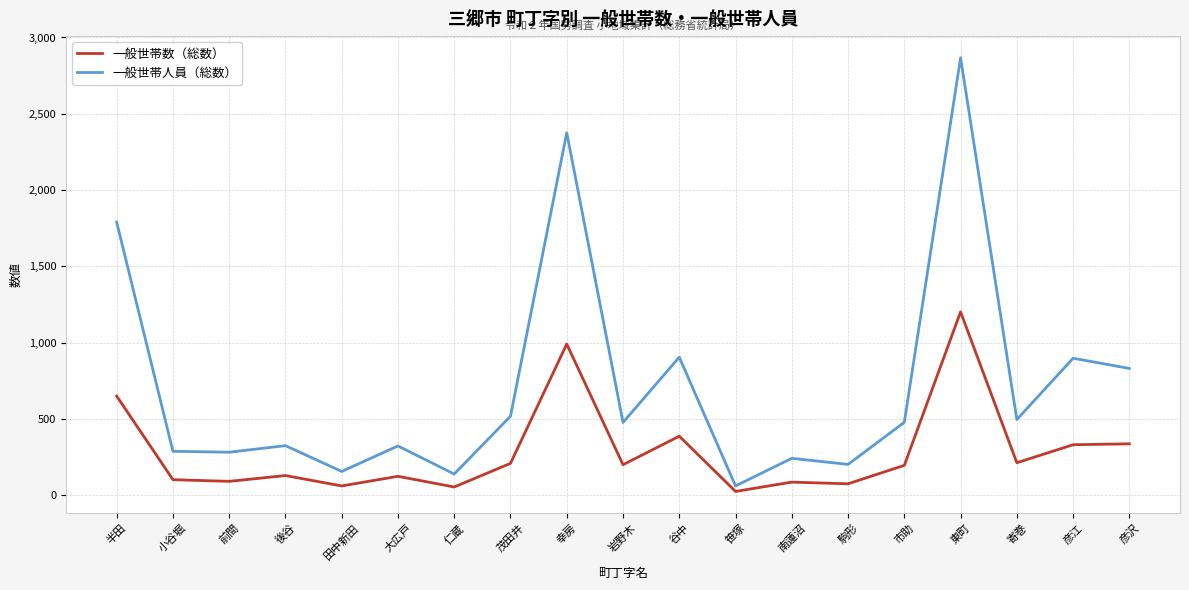

What is the total value across all series at 田中新田?

217